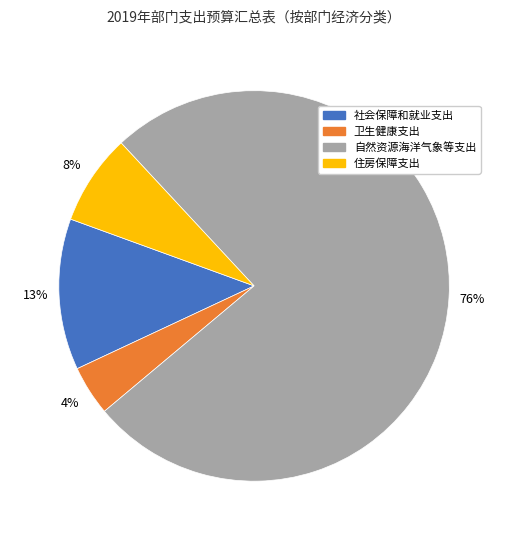

To the nearest percent, what portion does 社会保障和就业支出 represent?

13%